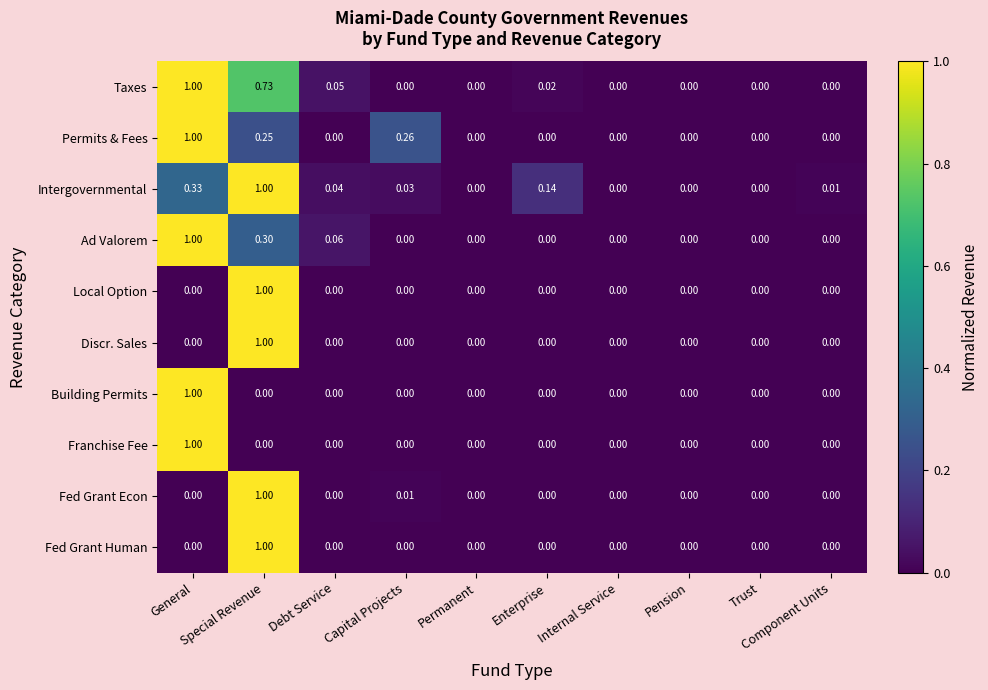

Which series has the largest total across all categories?

Taxes